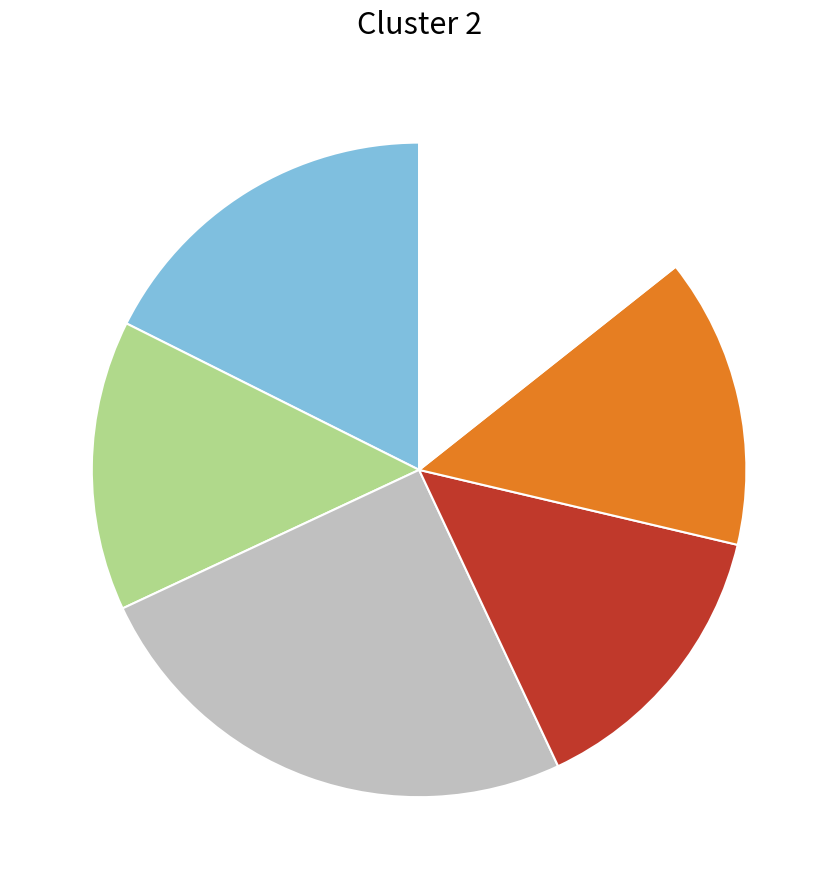

Is there a majority slice in this chart?

No